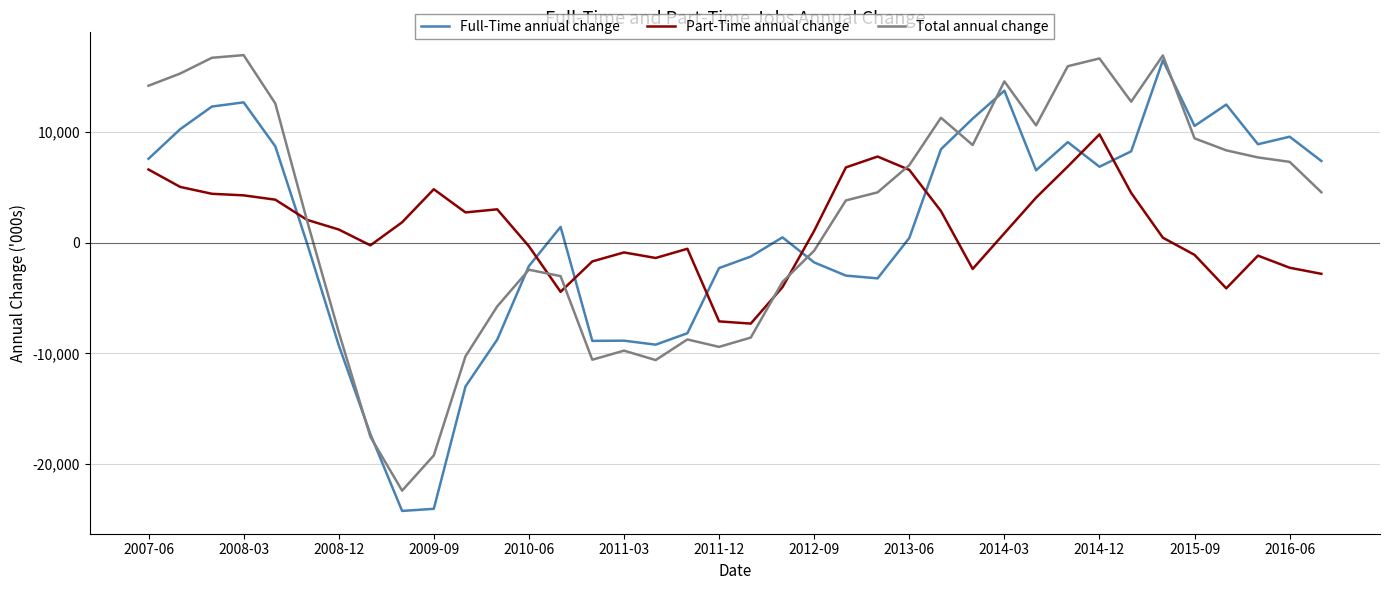

True or false: Part-Time annual change and Full-Time annual change cross at least once.

True